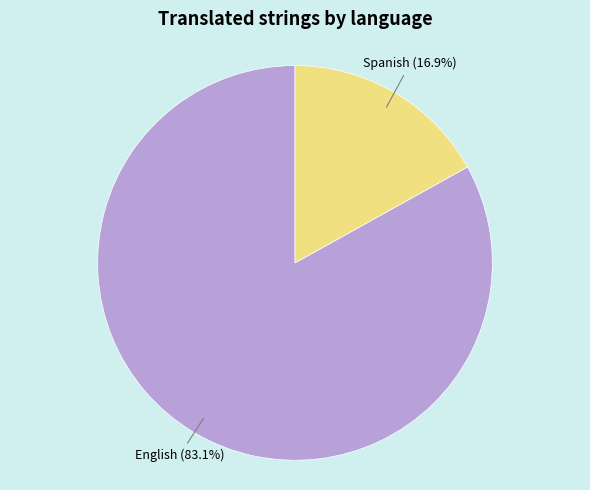

To the nearest percent, what is the difference between the largest and smallest slice percentages?

66%